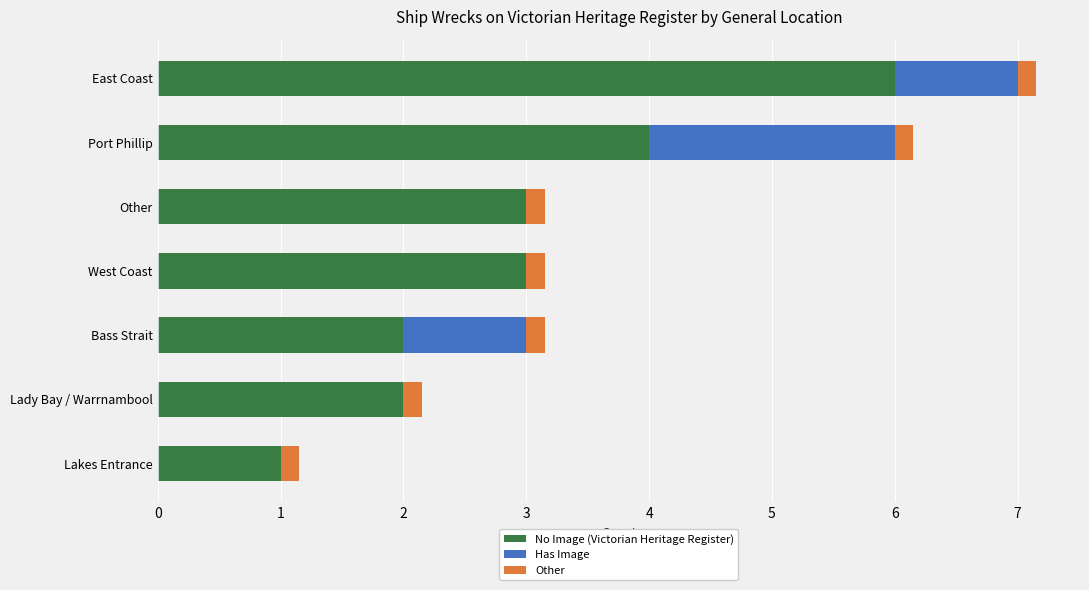

True or false: No Image (Victorian Heritage Register) has a value of 5.2 at West Coast.

False